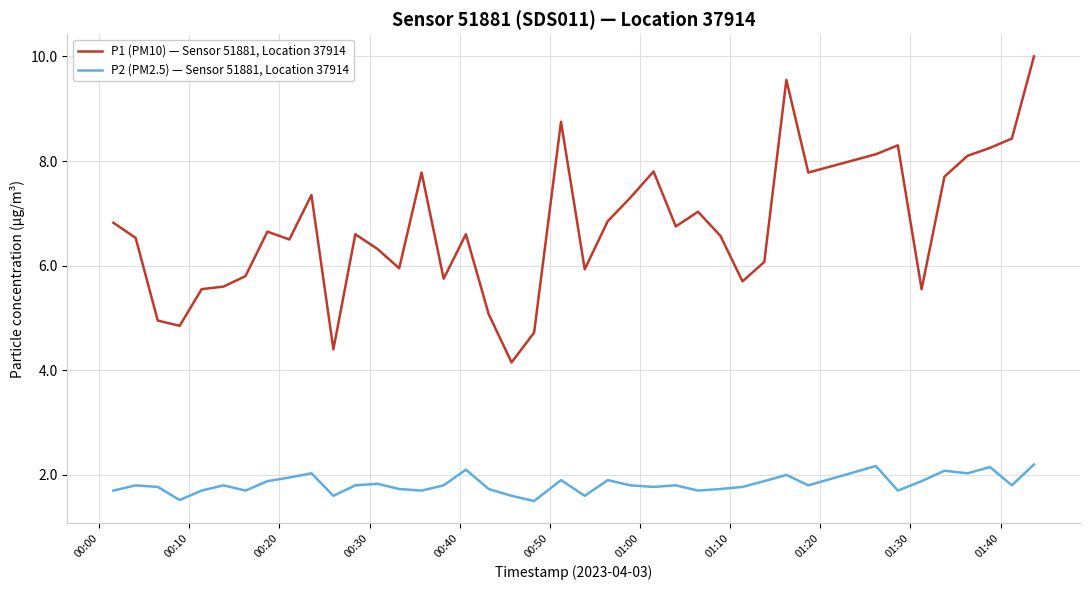

How many series are shown in this chart?

2